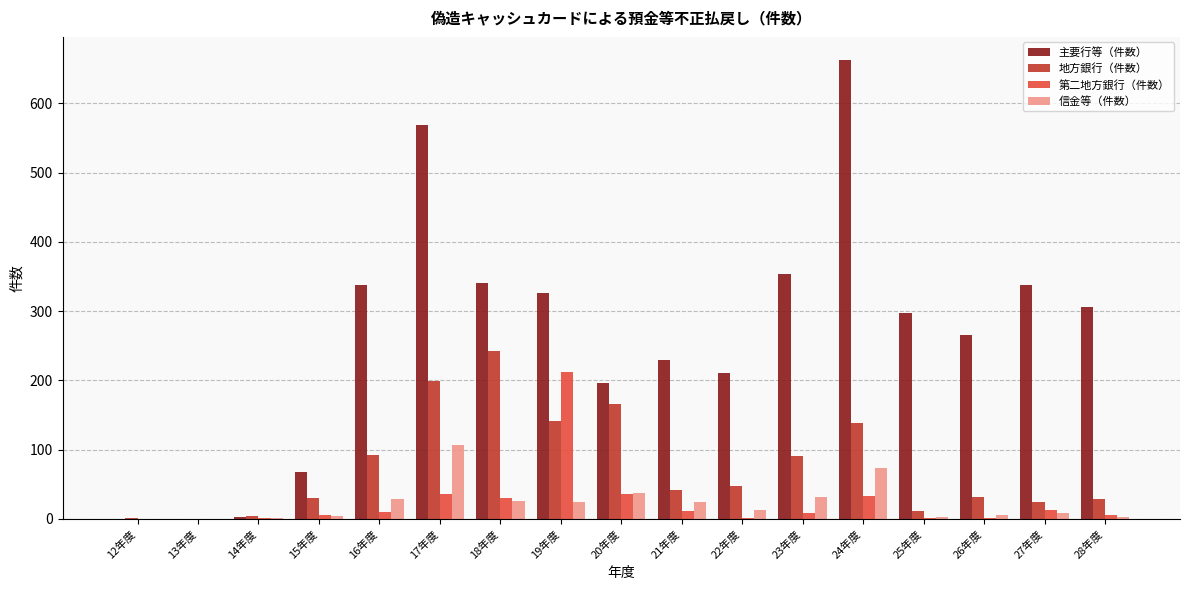

How many data points does each series have?

17